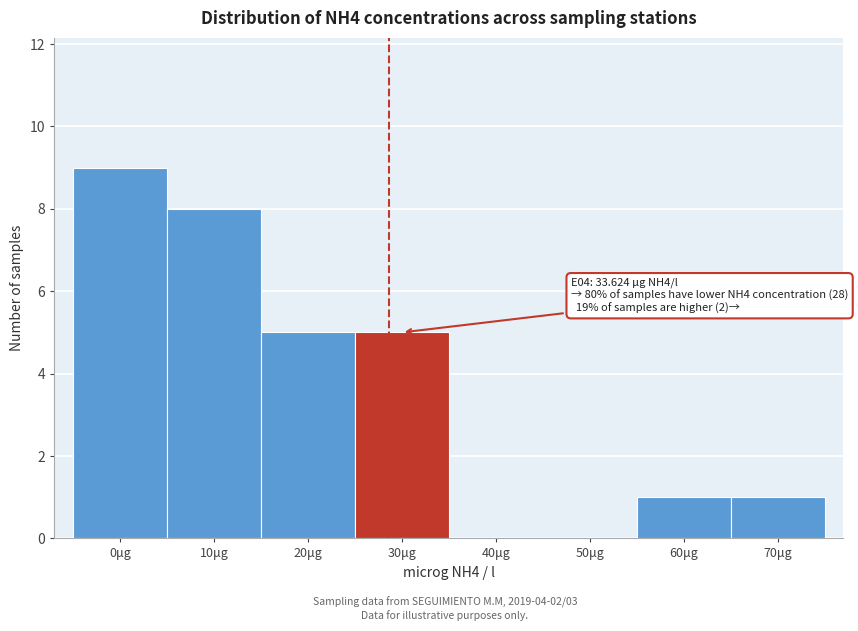

Reading left to right, list all the values displayed in this chart.

0μg=9	10μg=8	20μg=5	30μg=5	40μg=0	50μg=0	60μg=1	70μg=1